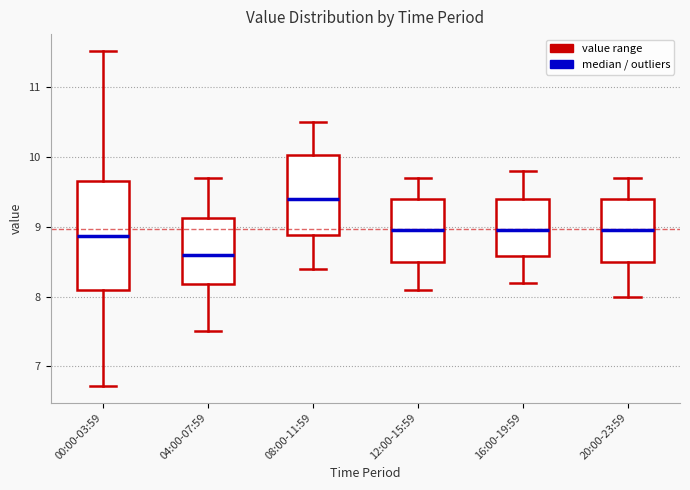

Where is the upper edge of the box for 12:00-15:59 on the y-axis? The values are not printed on the chart, so give them approximately, as read against the axis.

9.4